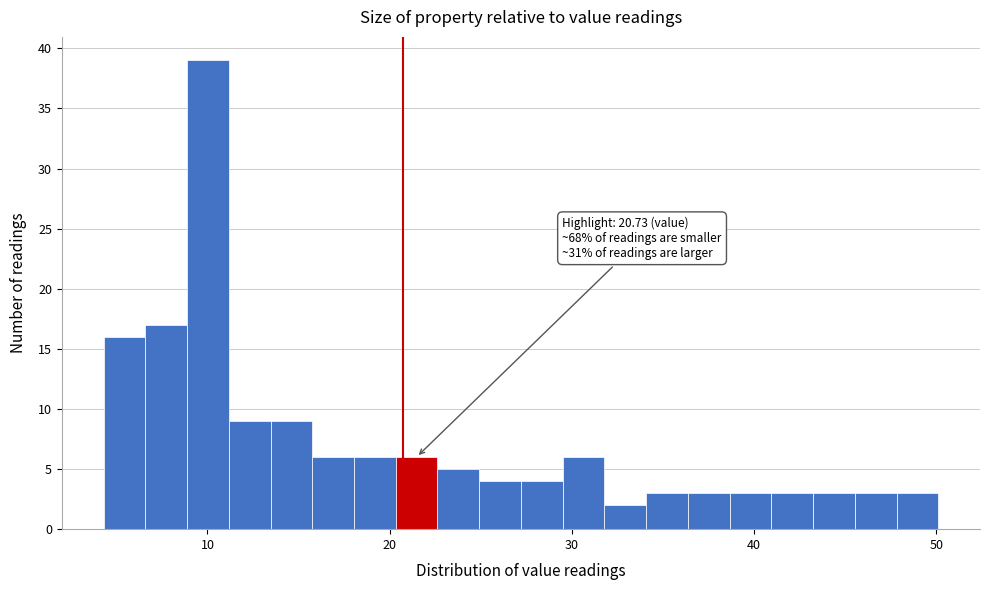

Around what value on the x-axis is the tallest bar? Give the approximate position of its centre, as read against the axis.

10